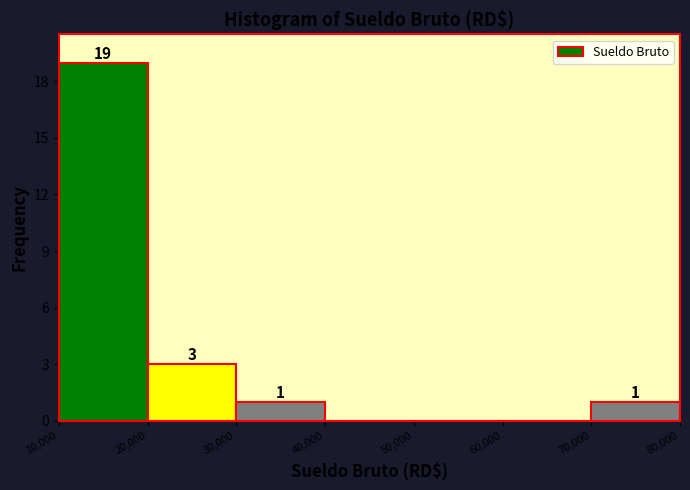

Which range on the x-axis has the tallest bar?

10,000 to 20,000